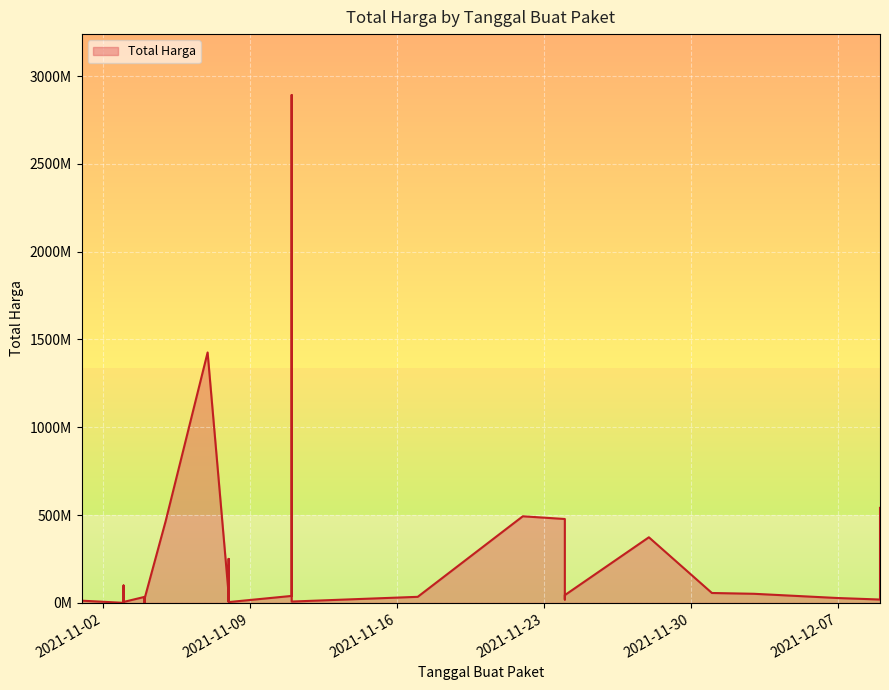

Which has a higher value, 2021-11-17 or 2021-11-03?

2021-11-03